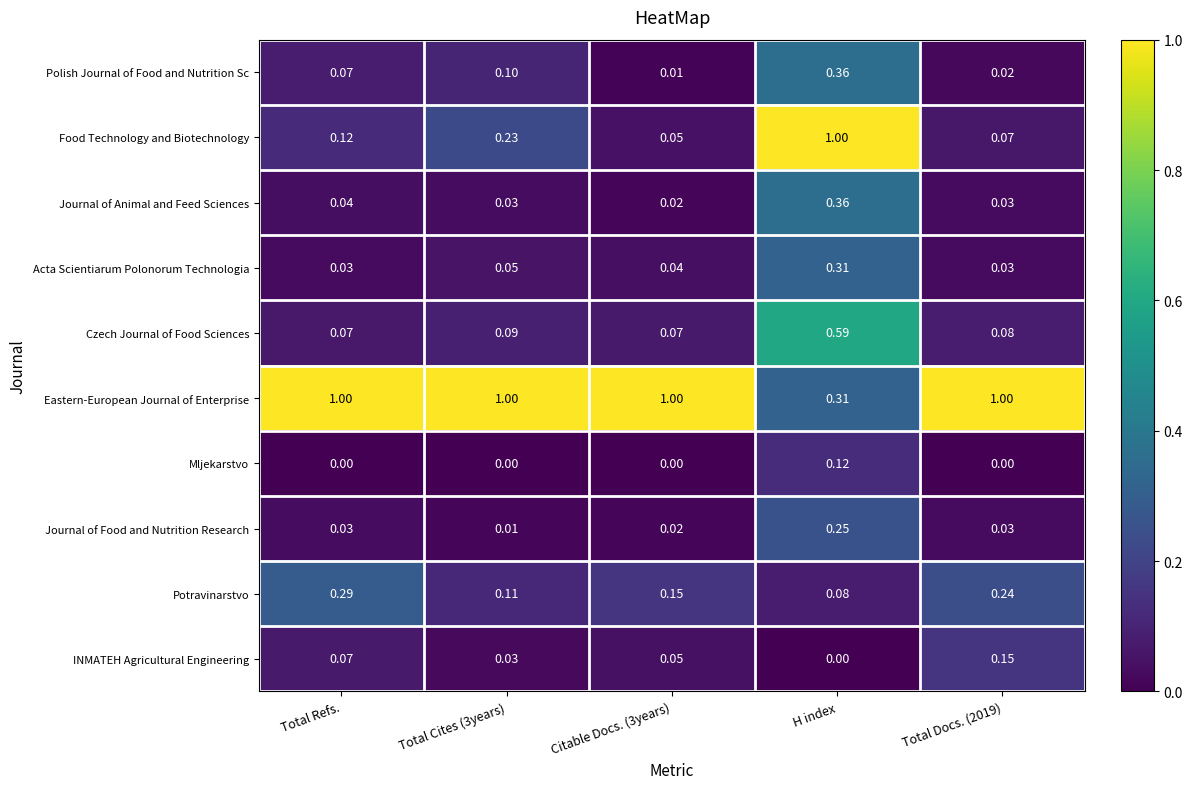

At which label is Potravinarstvo closest to 0?

H index